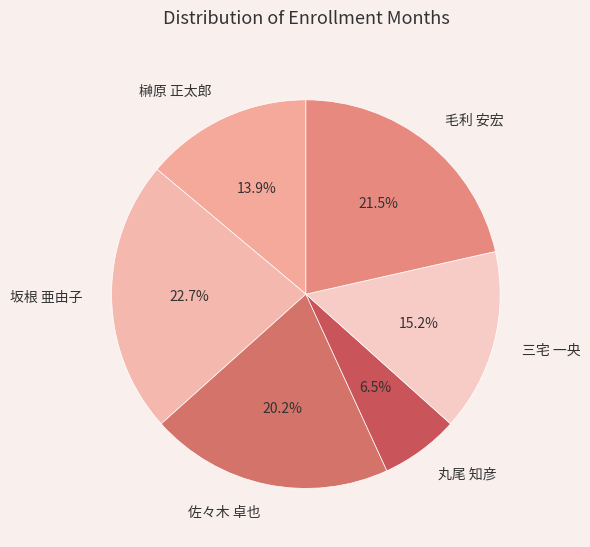

How many segments does this pie chart have?

6